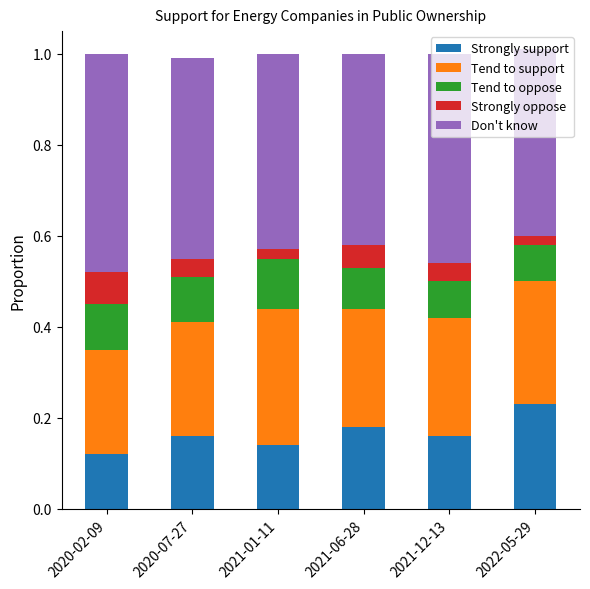

Which category has the highest value in the Strongly support series?

2022-05-29